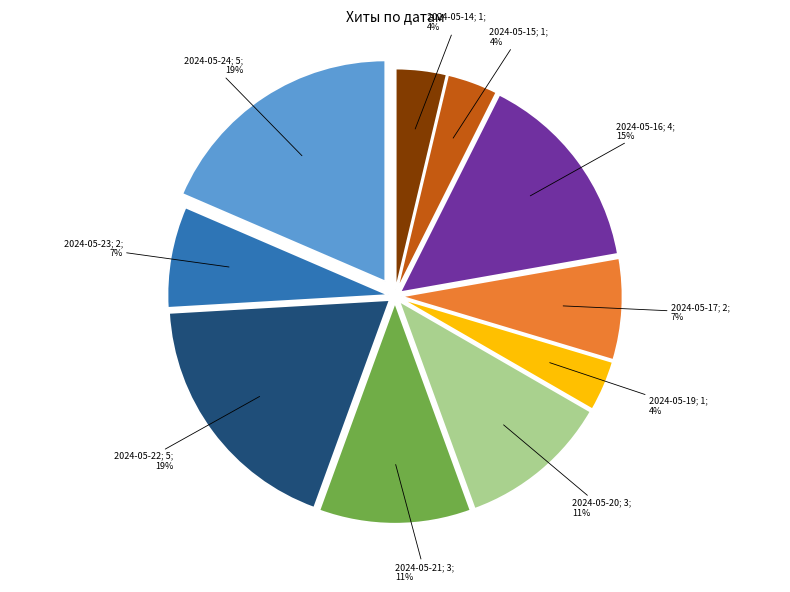

To the nearest percent, what is the average slice percentage?

10%